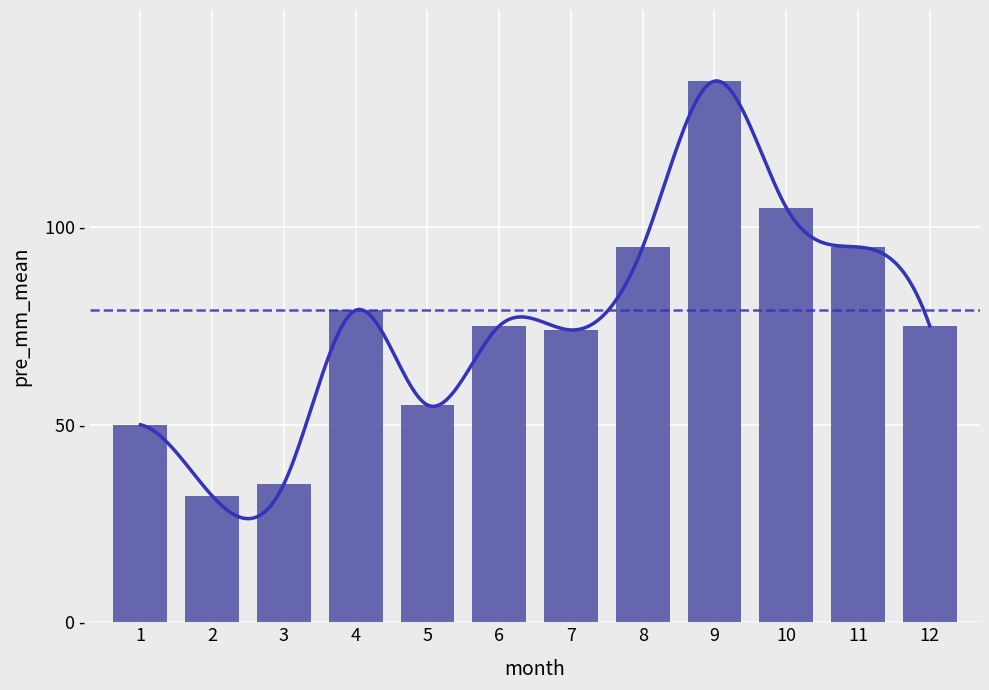

What is the ratio of the value at 3 to the value at 6?

0.5